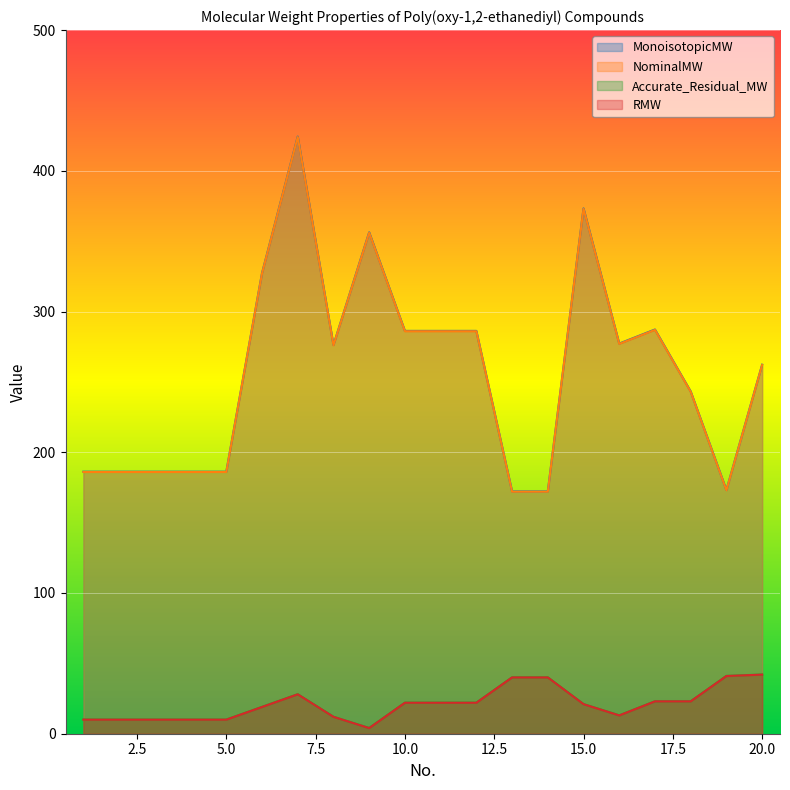

True or false: MonoisotopicMW has more than 2 points higher than both neighbors.

True